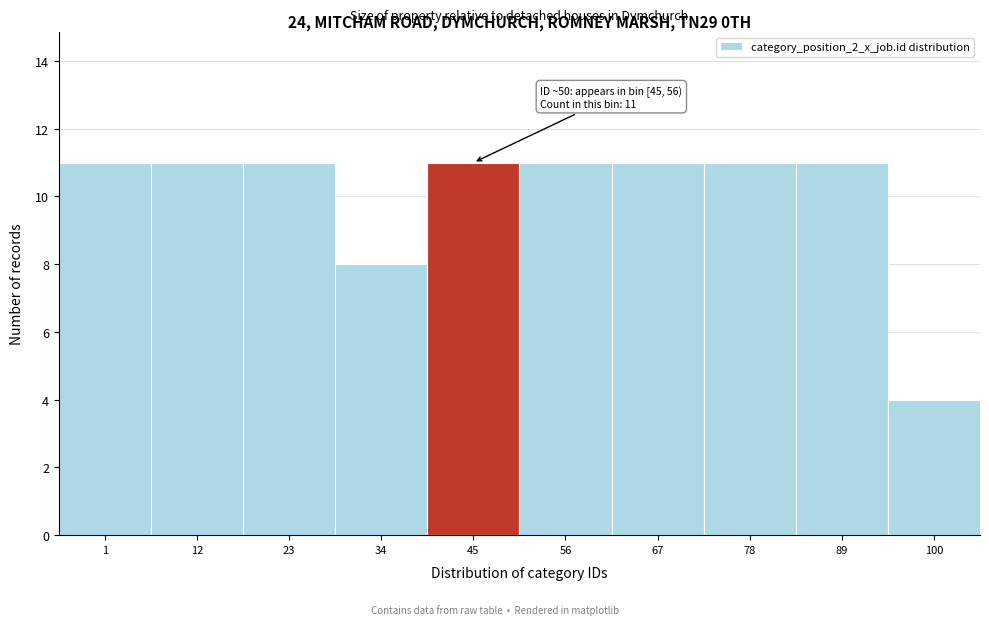

Reading left to right, list all the values displayed in this chart.

1=11	12=11	23=11	34=8	45=11	56=11	67=11	78=11	89=11	100=4